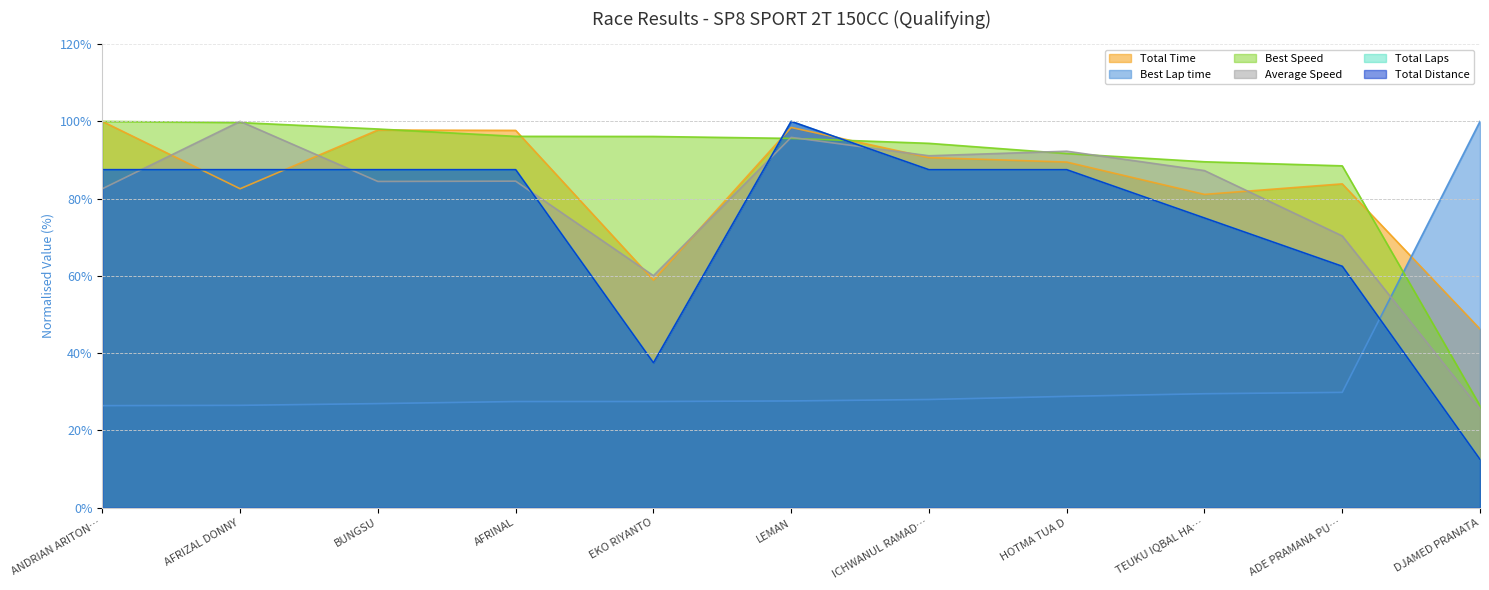

Does the chart display data point markers on the line(s)?

No